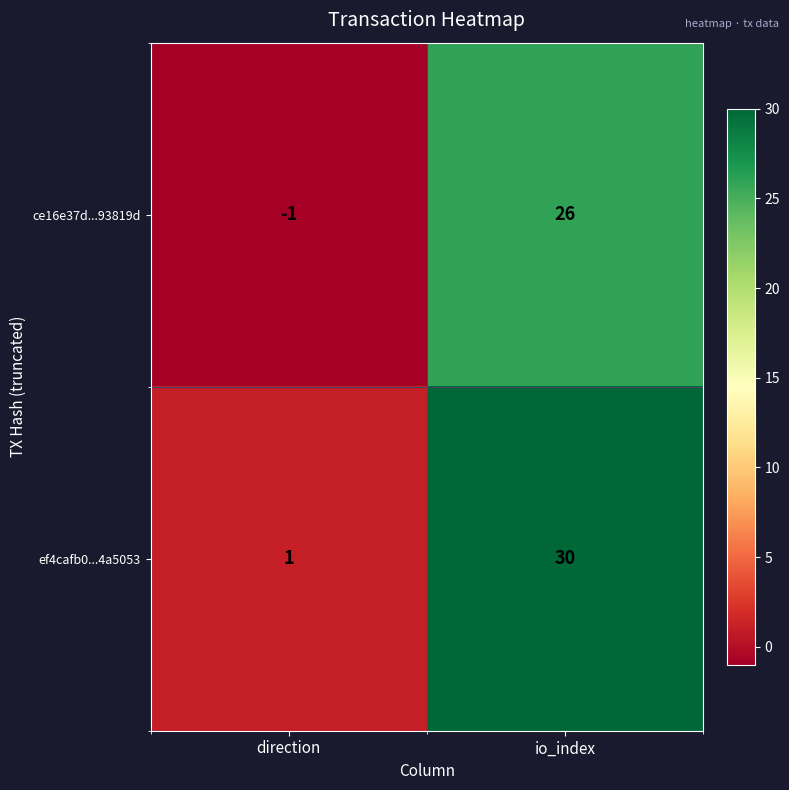

What is the approximate value of ce16e37d...93819d at io_index?

26